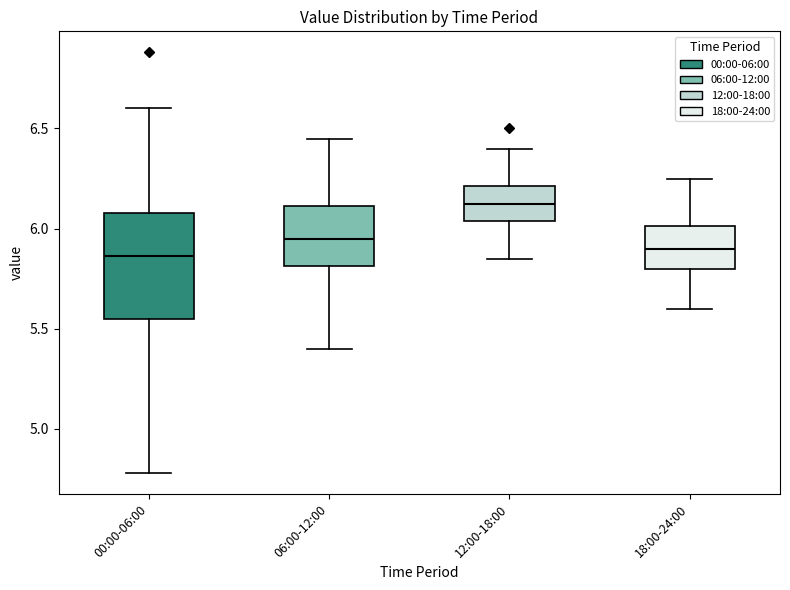

Where does the upper whisker of the box for 06:00-12:00 end on the y-axis? The values are not printed on the chart, so give them approximately, as read against the axis.

6.45